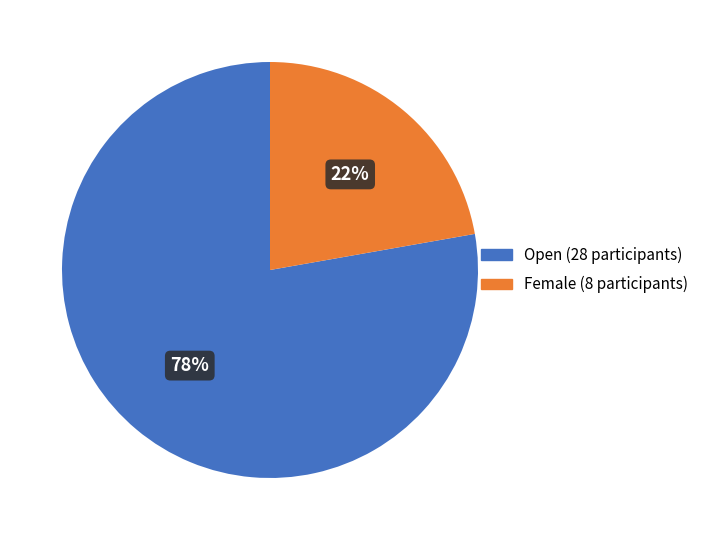

To the nearest percent, what is the difference between the Female and Open slice percentages?

56%